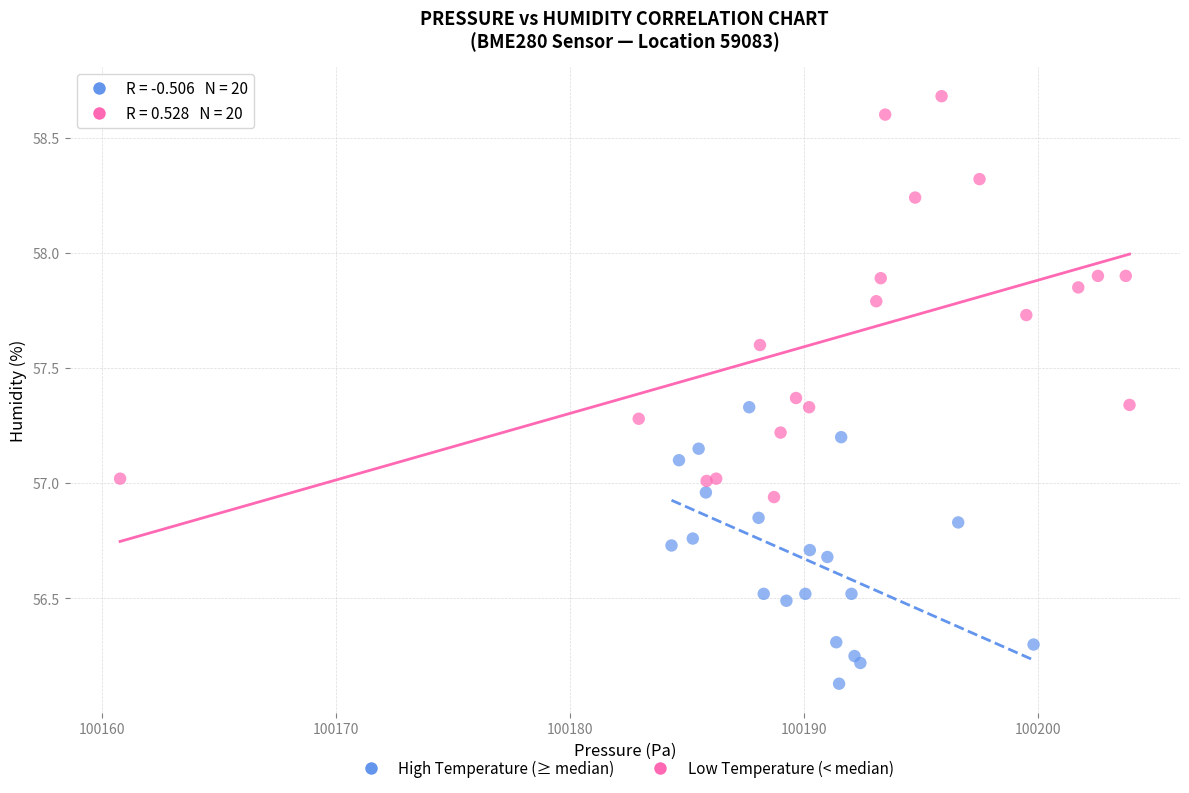

Which series reaches the minimum Y coordinate?

High Temperature (≥ median)